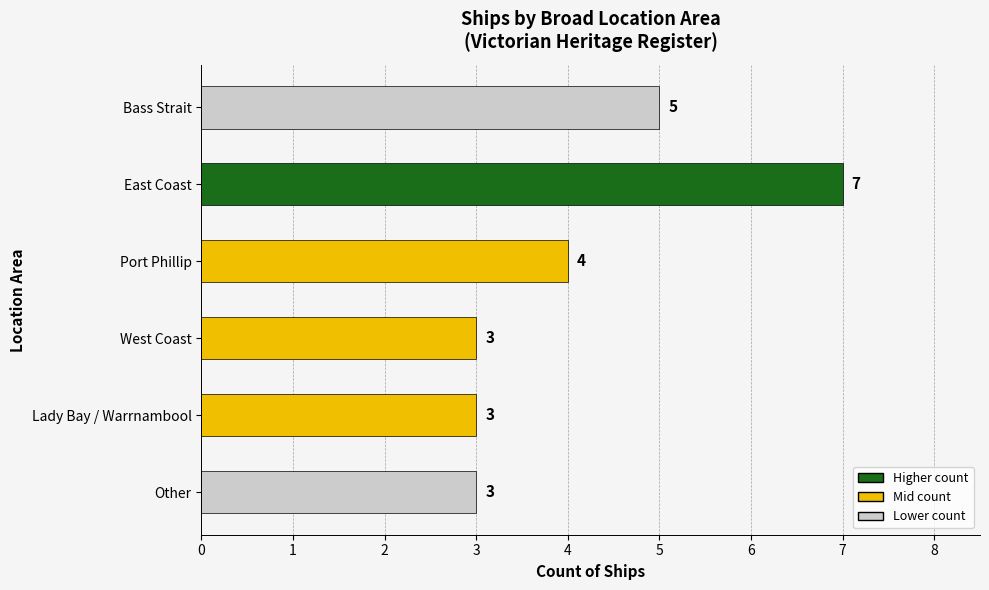

Is it true that the value at West Coast is 3?

True